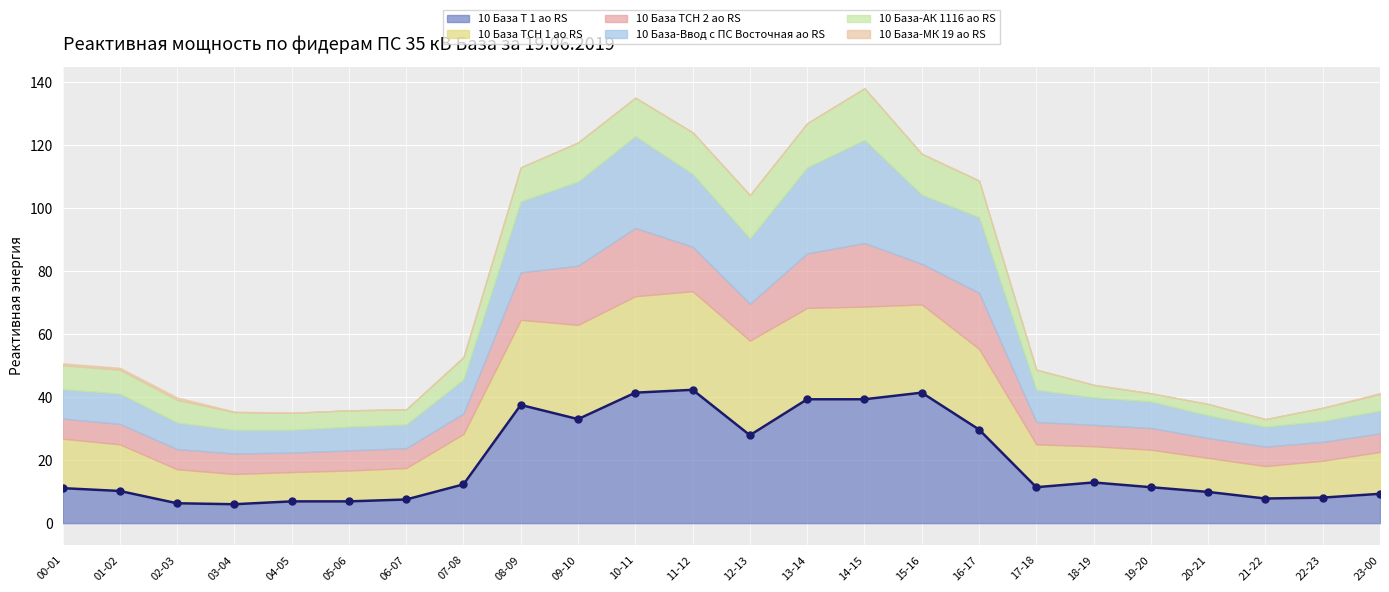

Is it true that 10 База-Ввод с ПС Восточная ао RS equals 5.5 at 17-18?

False